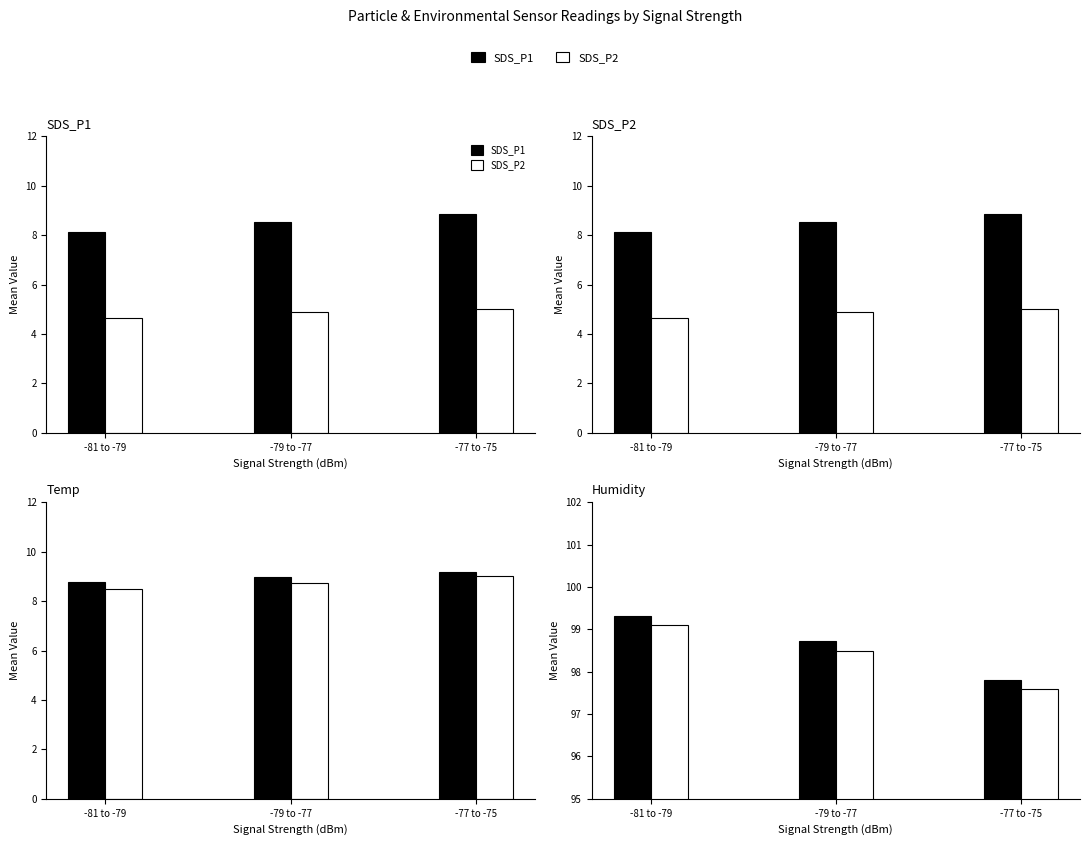

What position from the left is -77 to -75?

3